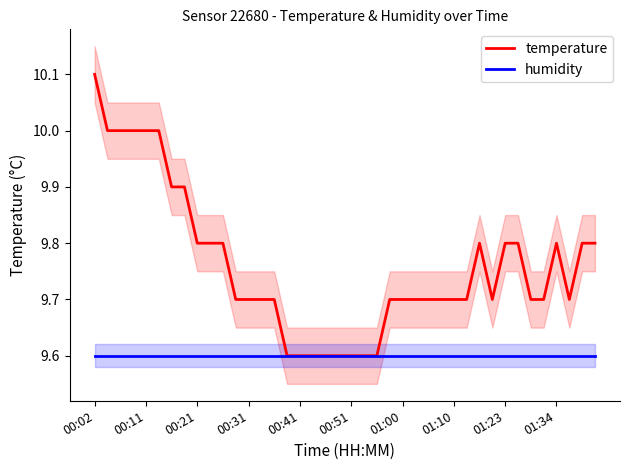

The humidity series shows 16.5 at 00:51. True or false?

False